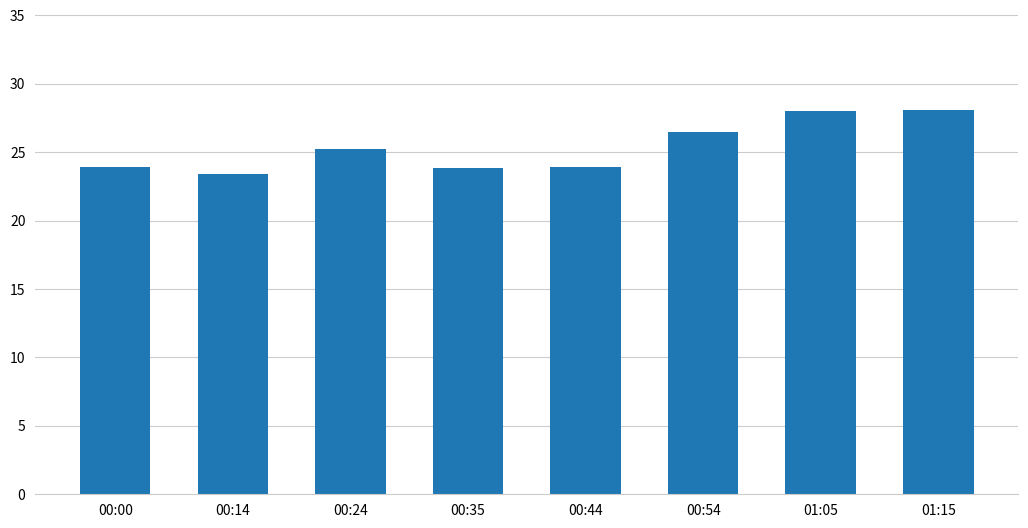

What is the sum of the values at 00:44 and 00:24?

49.2